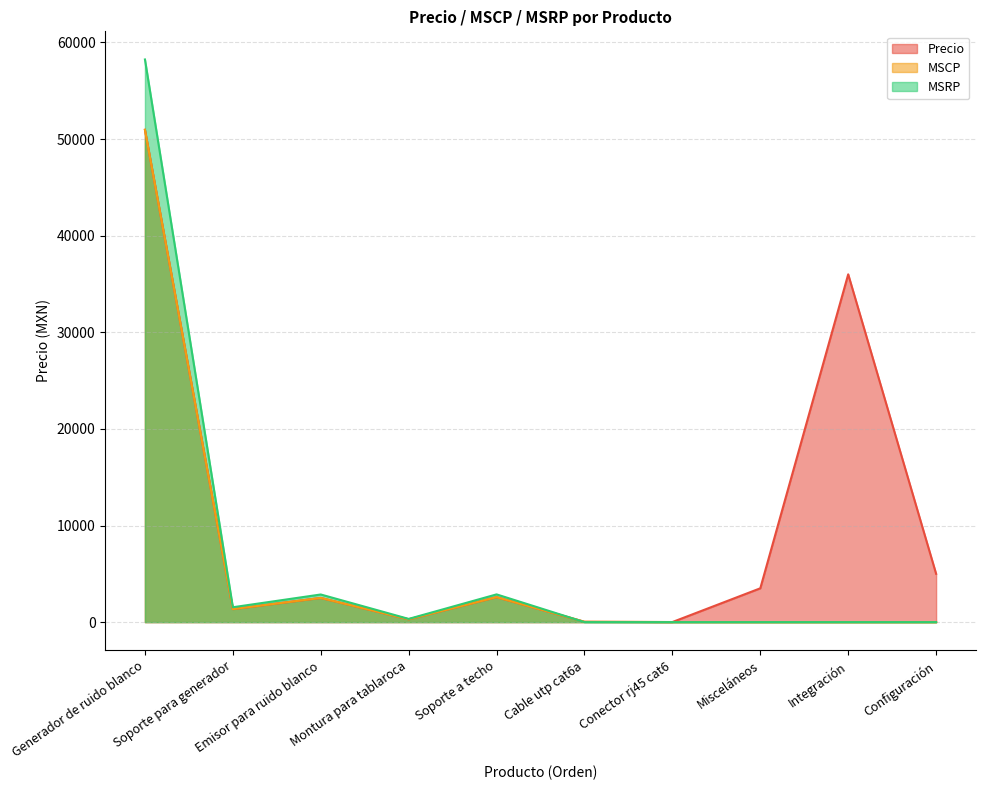

The value of MSRP at Emisor para ruido blanco is 2860.0. True or false?

True